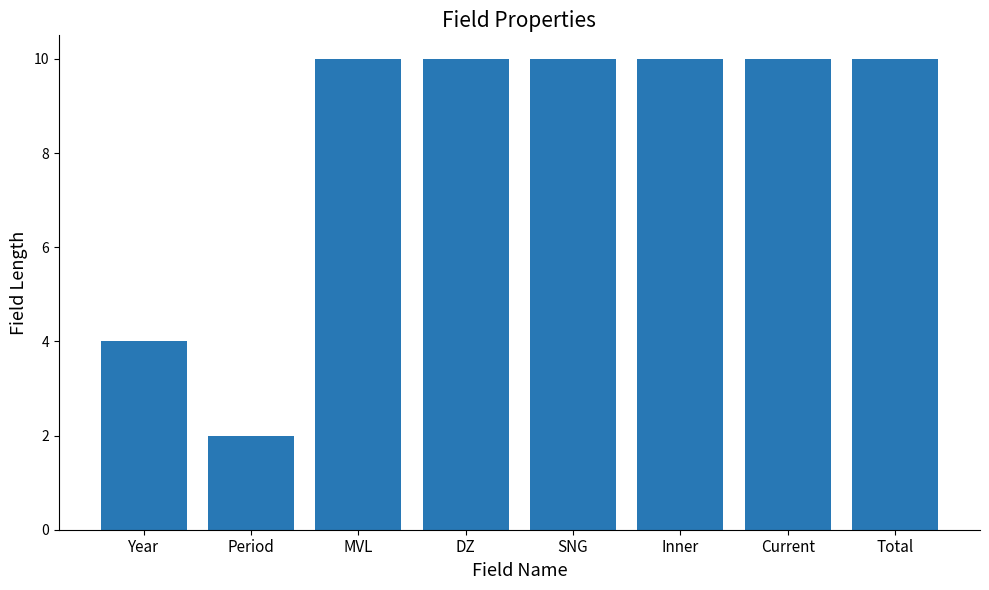

Is it true that the value at DZ is 15?

False